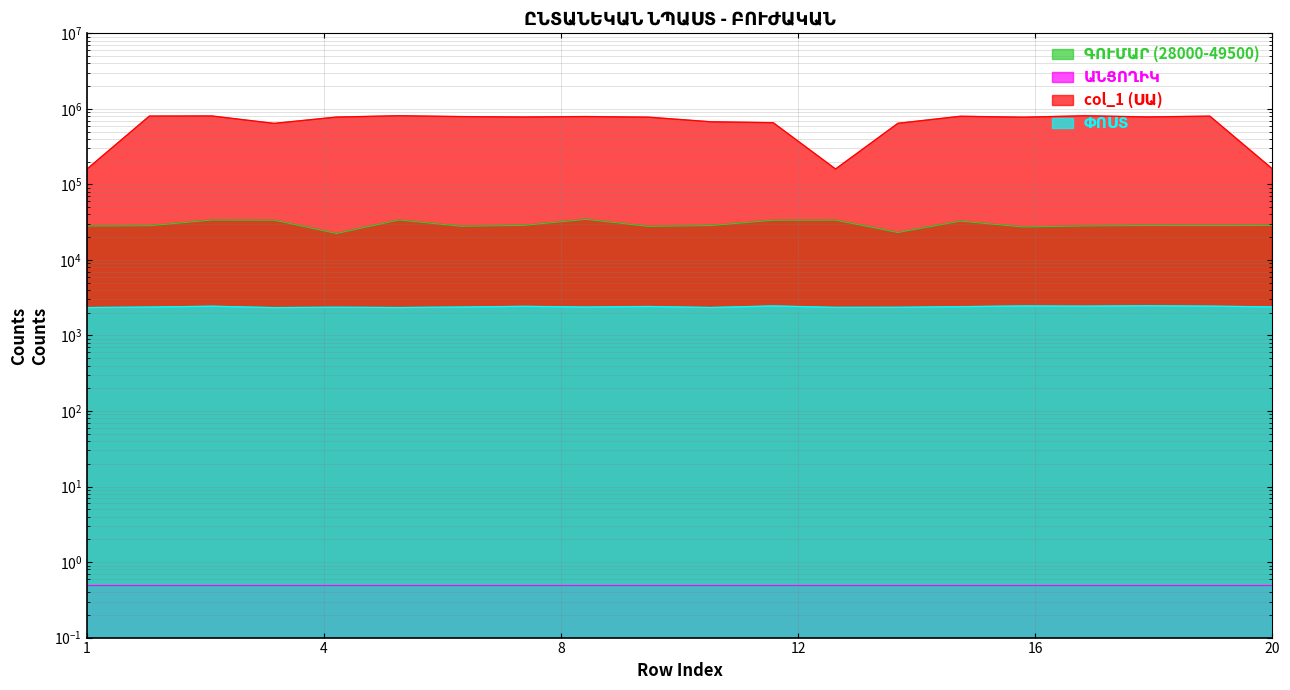

True or false: col_1 (ՍԱ) and ԳՈՒՄԱՐ (28000-49500) cross at least once.

False